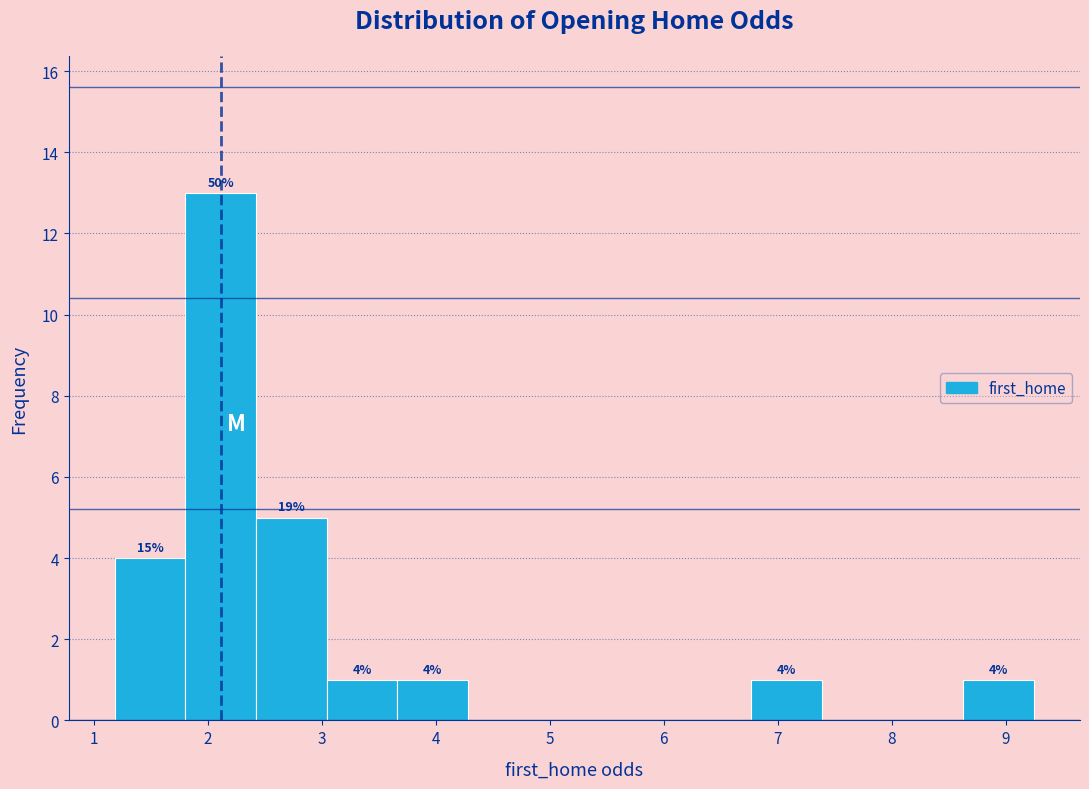

Over which range of the x-axis is the bar tallest?

1.8 to 2.4